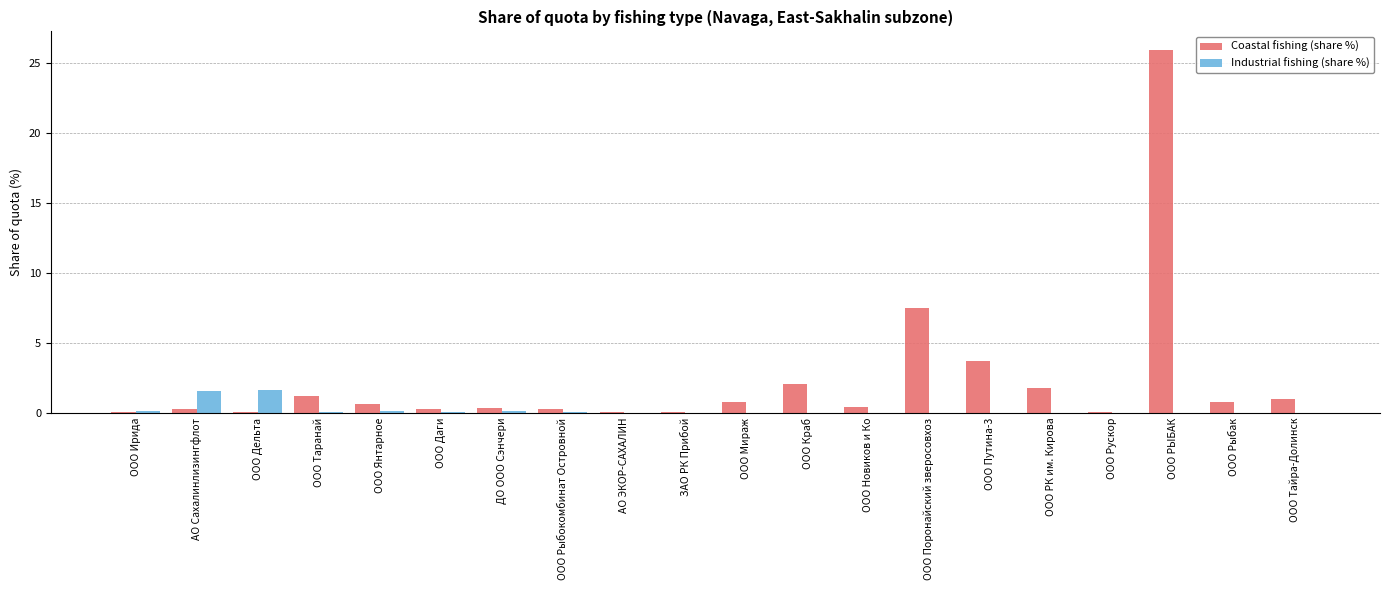

At which label is Coastal fishing (share %) closest to 12?

ООО Поронайский зверосовхоз